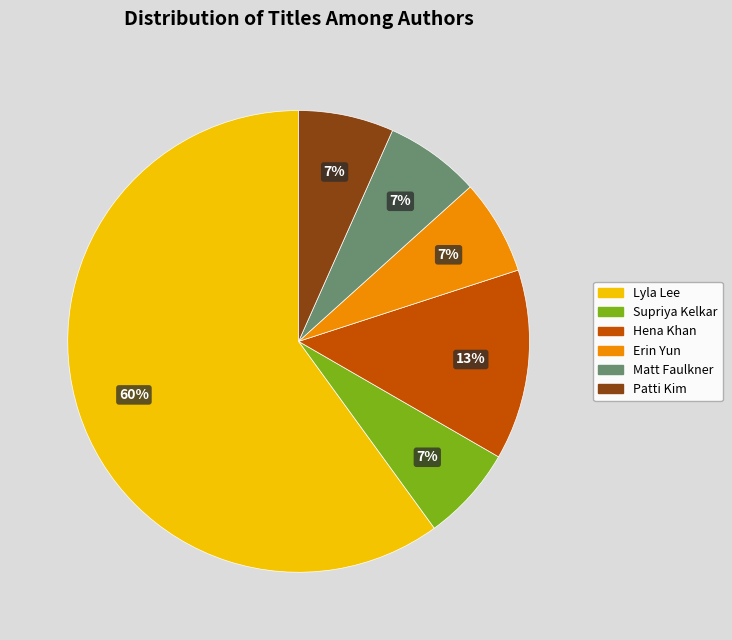

Does any single category account for the majority?

Yes